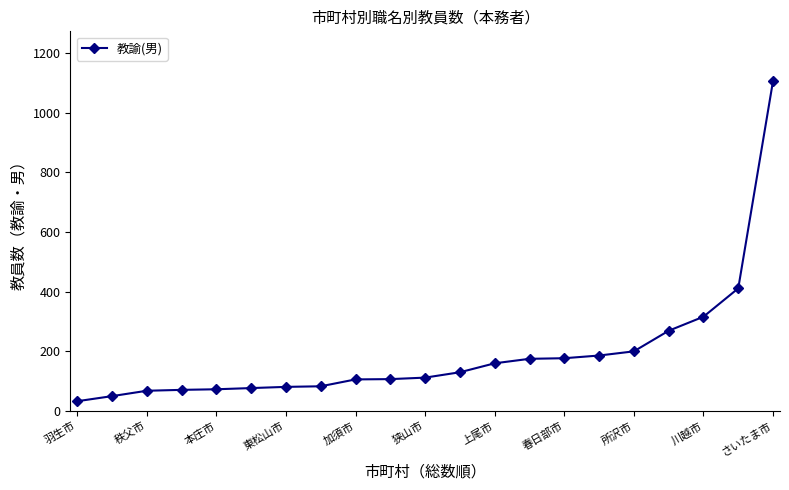

What is the value of the 6th point from the left?

77